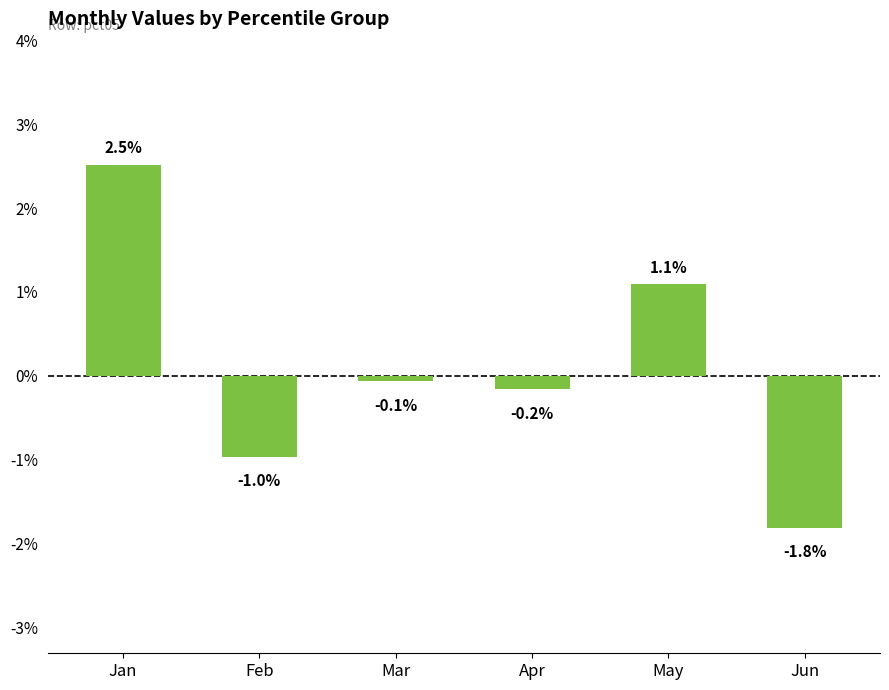

Are the bars horizontal?

No